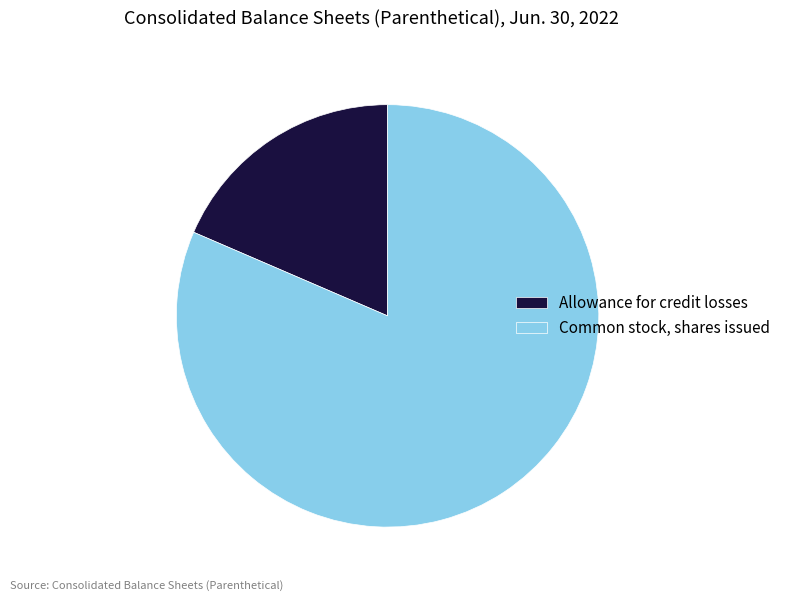

What is the largest slice in the pie chart?

Common stock, shares issued